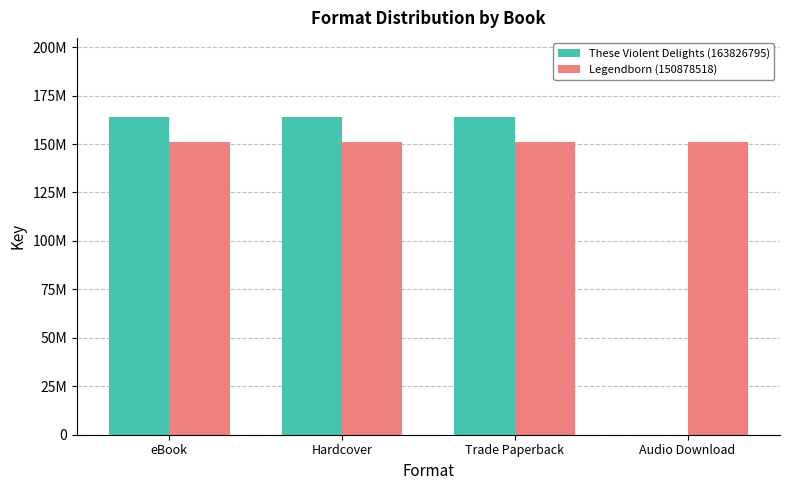

Are the bars grouped side by side (vs. stacked)?

Yes